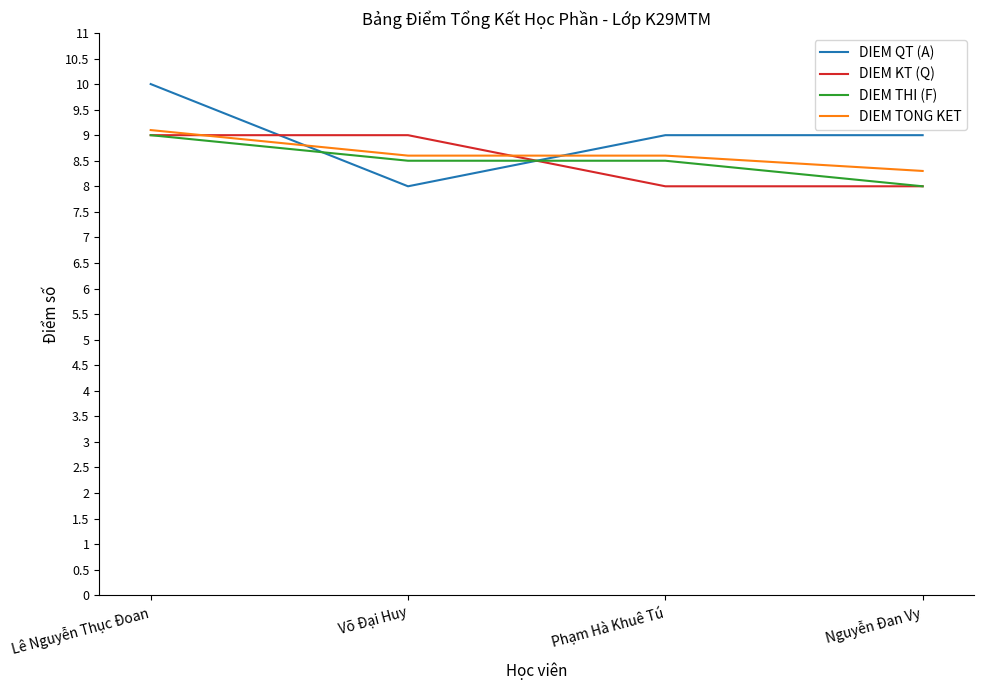

What value does the DIEM TONG KET series have at Võ Đại Huy?

8.6